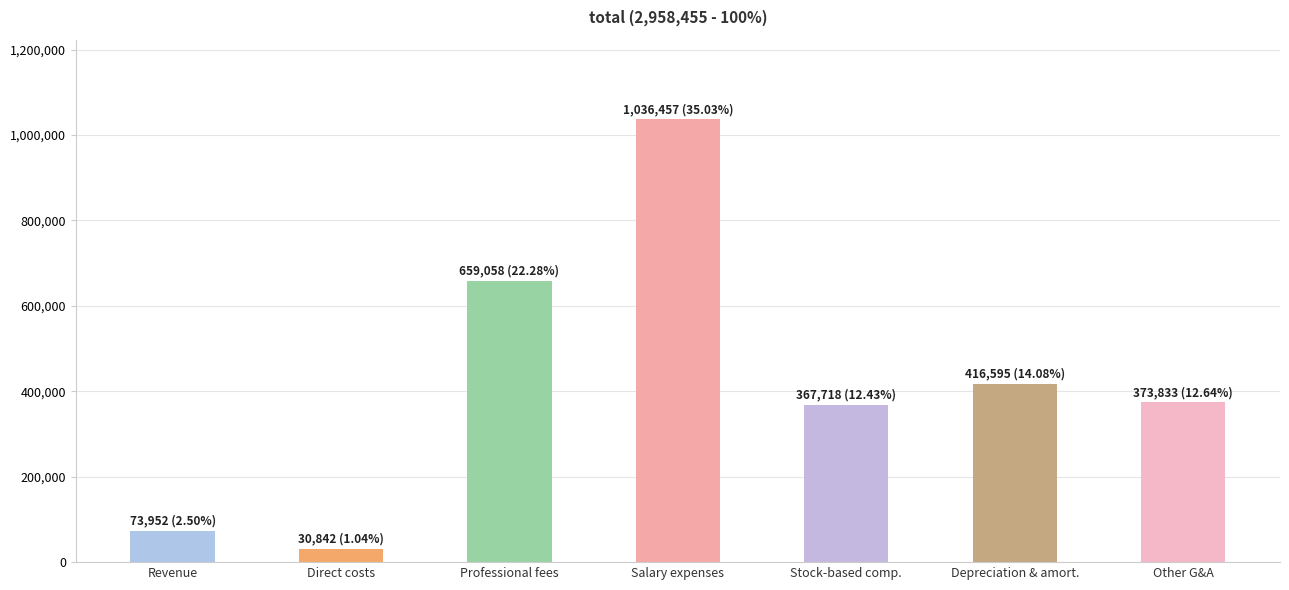

Which category has the lowest value across all series?

Direct costs